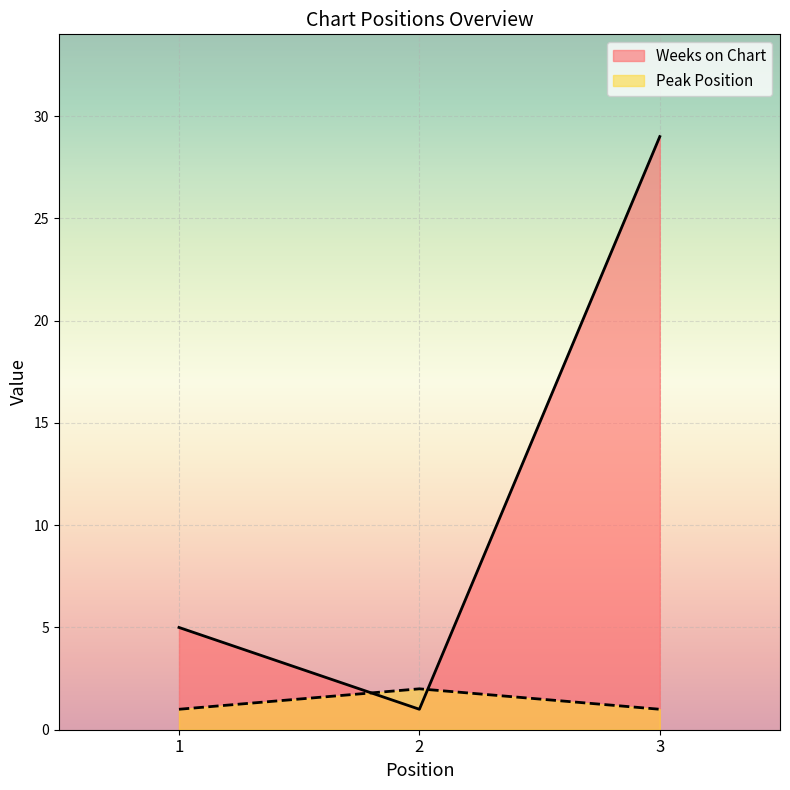

Which series changed the most between 1 and 3?

Weeks on Chart